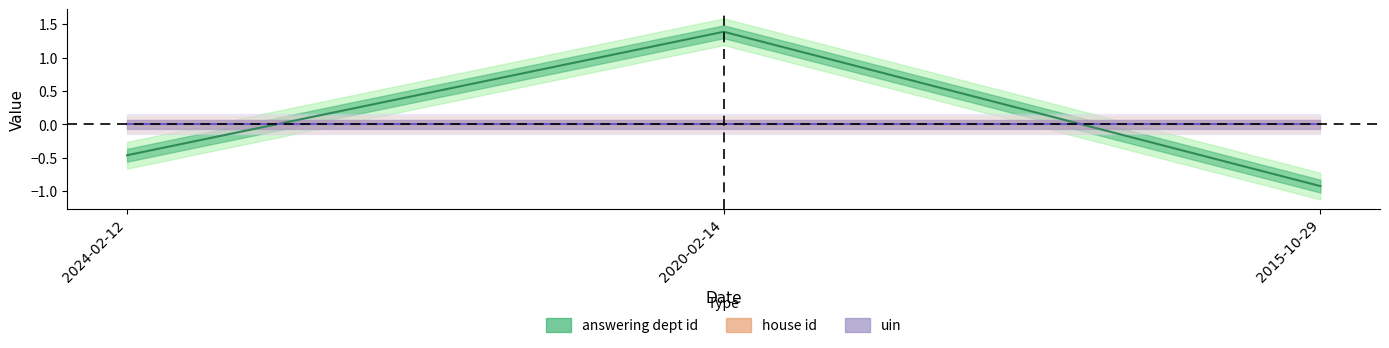

What is the label of the 3rd point from the right?

2024-02-12